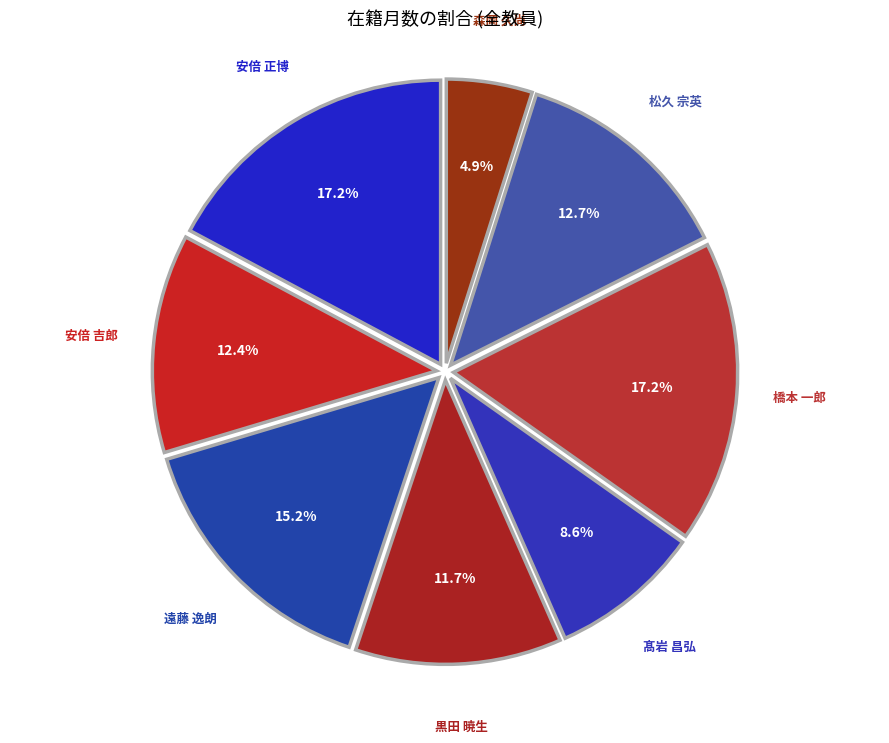

Count the number of slices in the pie.

8